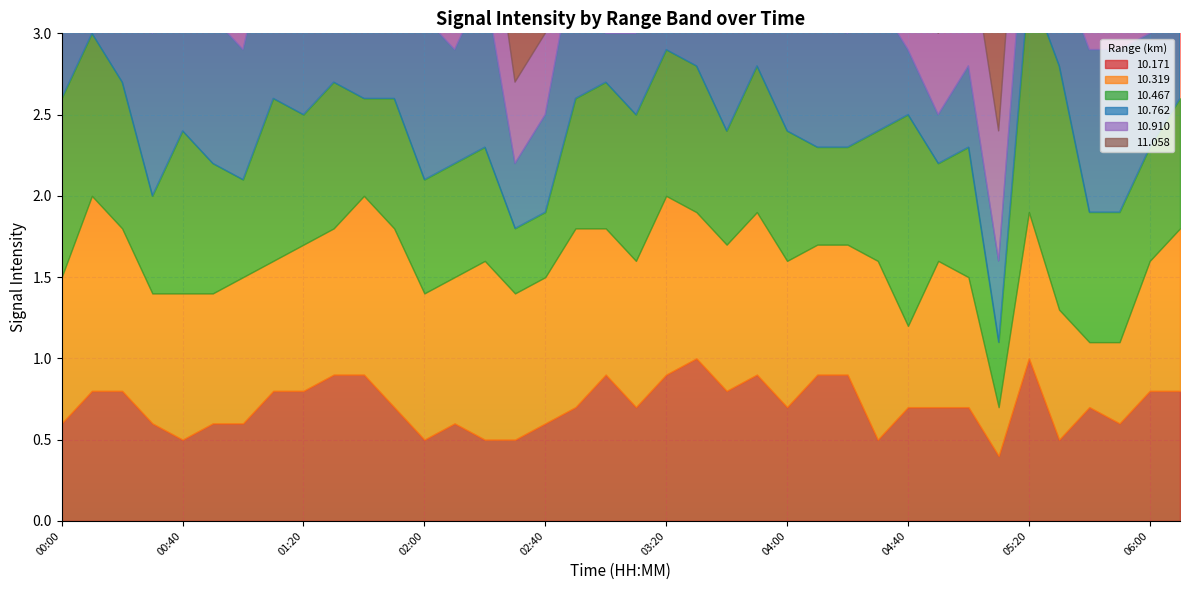

What is the spread (max minus min) of values at 00:10?

1.0